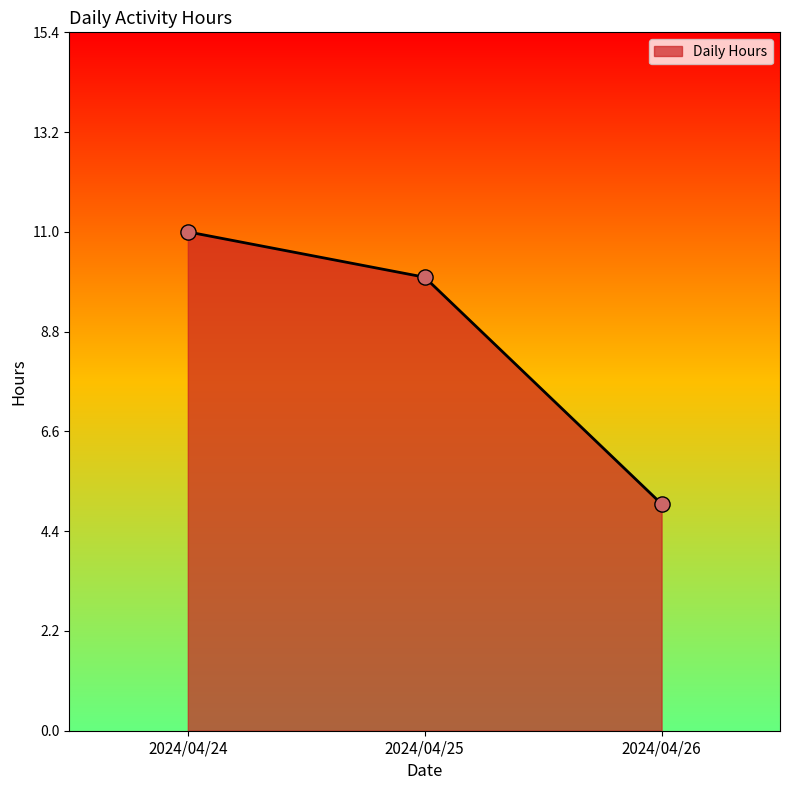

Which has a higher value, 2024/04/25 or 2024/04/24?

2024/04/24